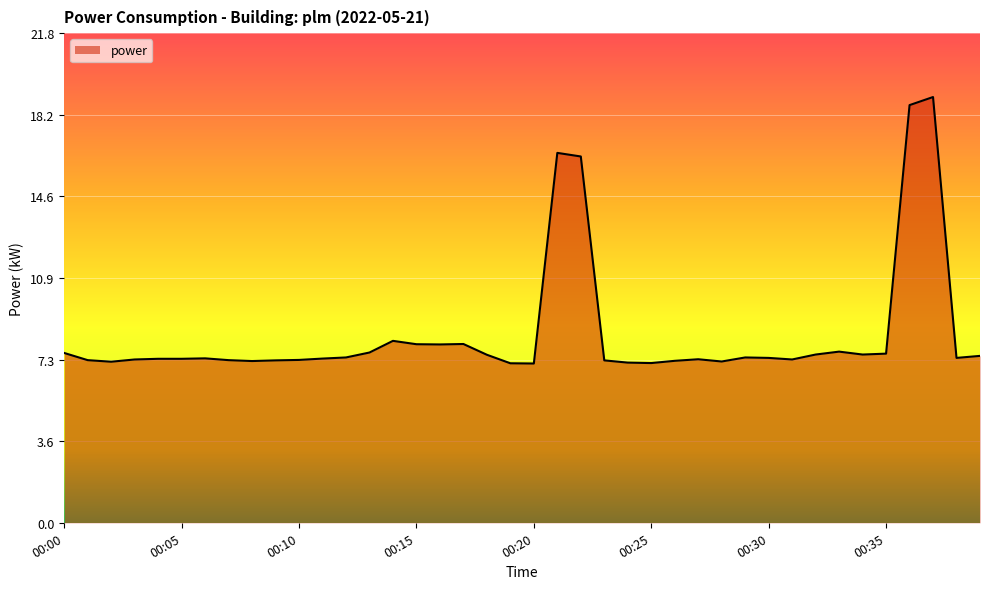

What is the smallest value displayed?

7.1